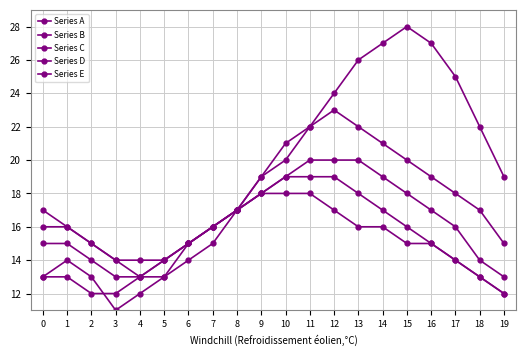

True or false: Series B has a value of 8 at 12.

False